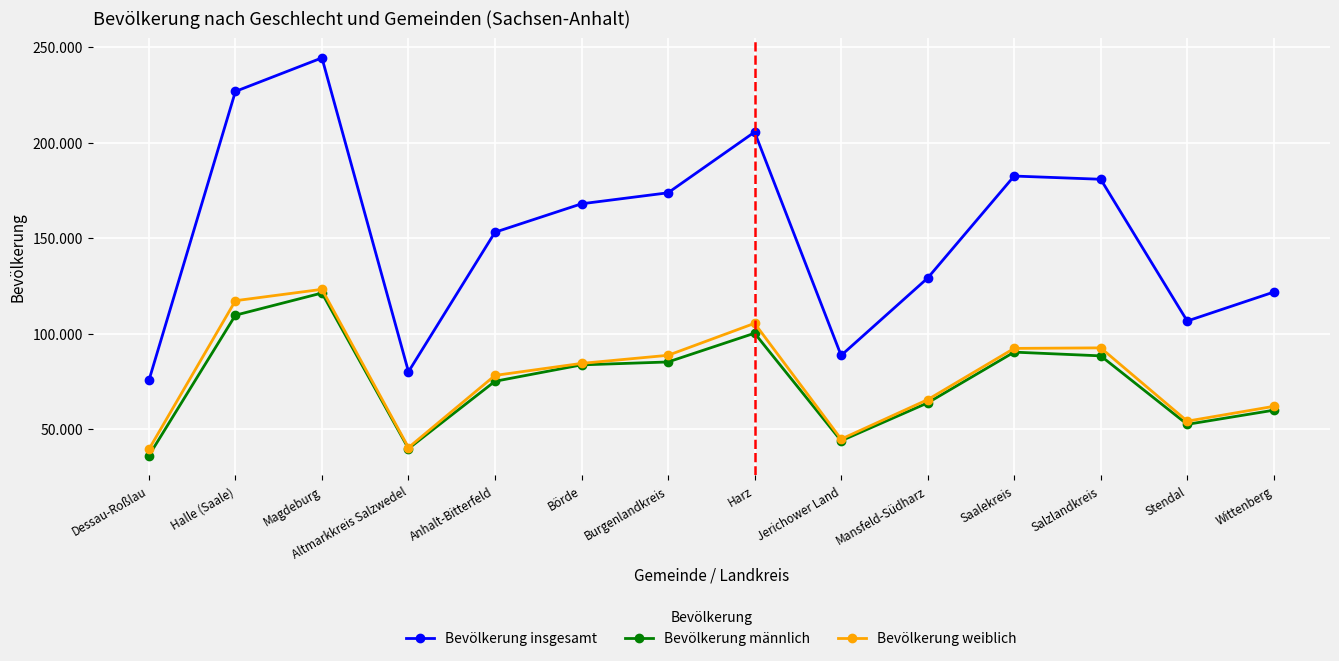

True or false: Bevölkerung männlich and Bevölkerung insgesamt cross at least once.

False